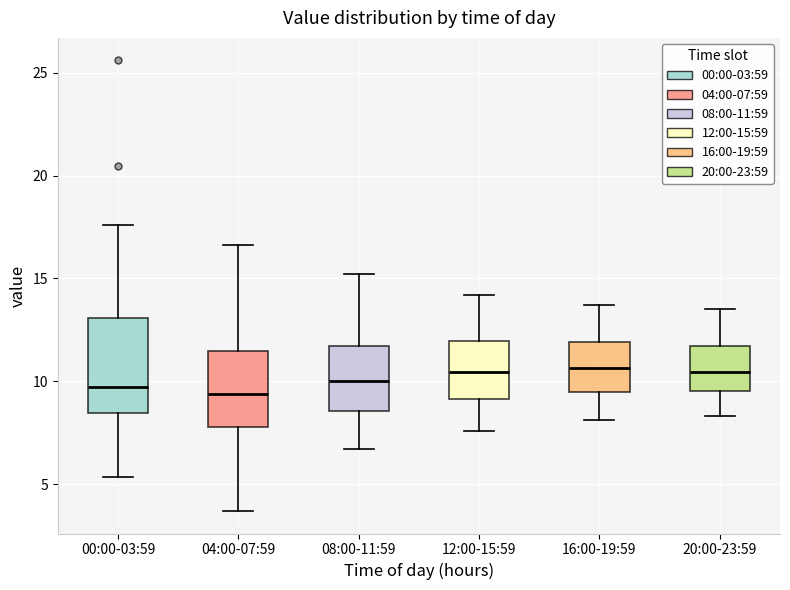

Reading left to right, transcribe this box plot: for each box, give where its median line is, the range the box spans, and where its two whiskers end, as read against the y-axis. The values are not printed on the chart, so give them approximately, as read against the axis.

00:00-03:59: median 9.5, box 8.5 to 13.0, whiskers 5.5 to 17.5
04:00-07:59: median 9.5, box 8.0 to 11.5, whiskers 3.5 to 16.5
08:00-11:59: median 10.0, box 8.5 to 11.5, whiskers 6.5 to 15.0
12:00-15:59: median 10.5, box 9.0 to 12.0, whiskers 7.5 to 14.0
16:00-19:59: median 10.5, box 9.5 to 12.0, whiskers 8.0 to 13.5
20:00-23:59: median 10.5, box 9.5 to 11.5, whiskers 8.5 to 13.5